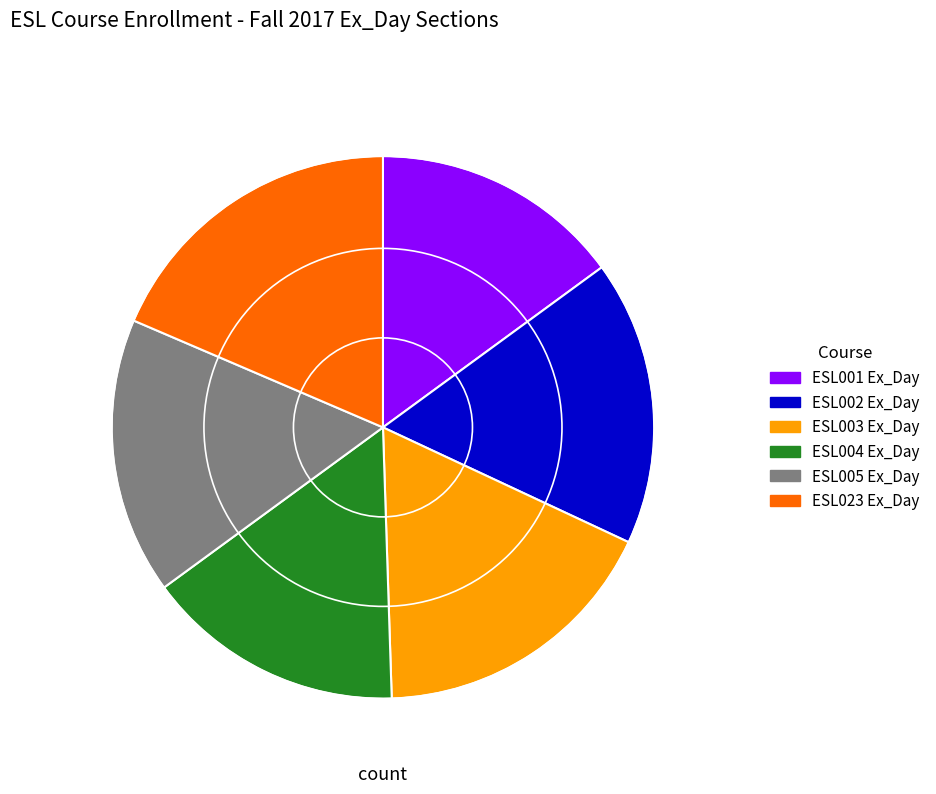

Is there any slice that represents more than half of the pie?

No